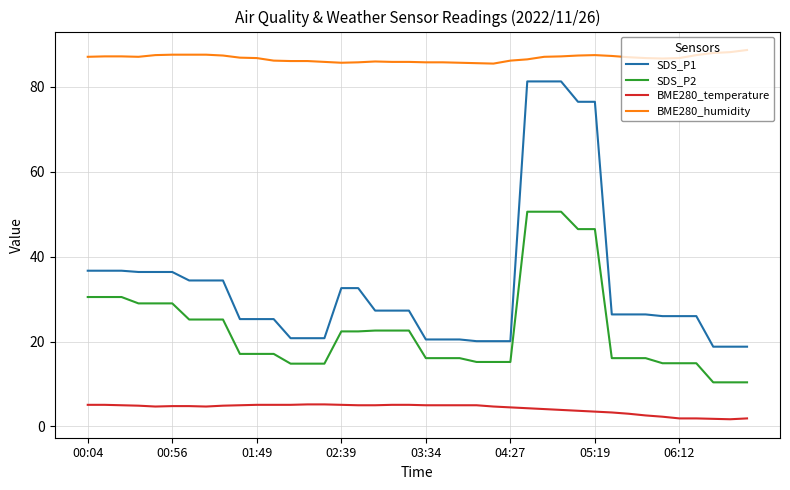

True or false: SDS_P2 and BME280_temperature cross at least once.

False